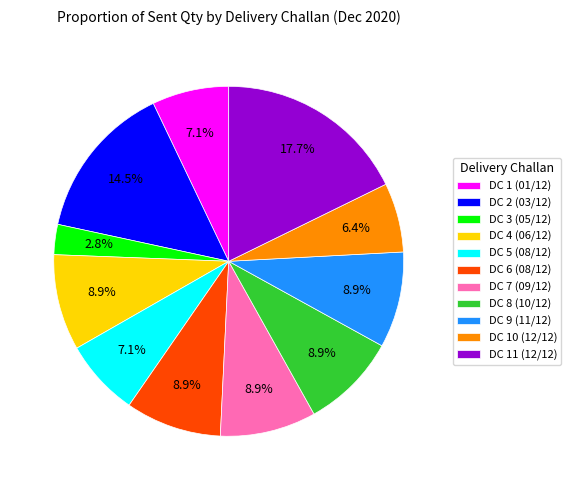

Does DC 4 (06/12) account for over 50% of the chart?

No